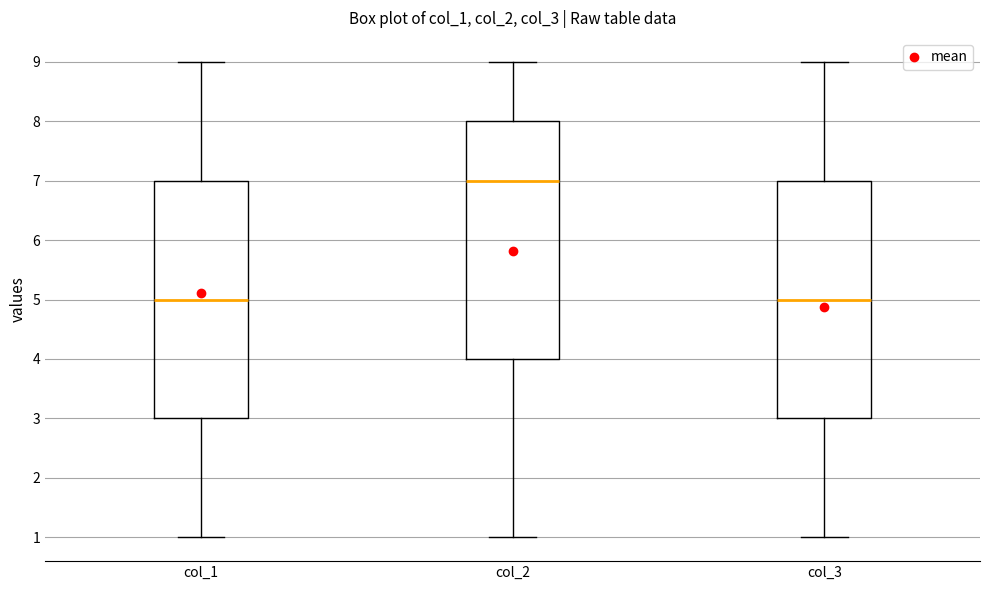

Where does the upper whisker of the box for col_2 end on the y-axis? The values are not printed on the chart, so give them approximately, as read against the axis.

9